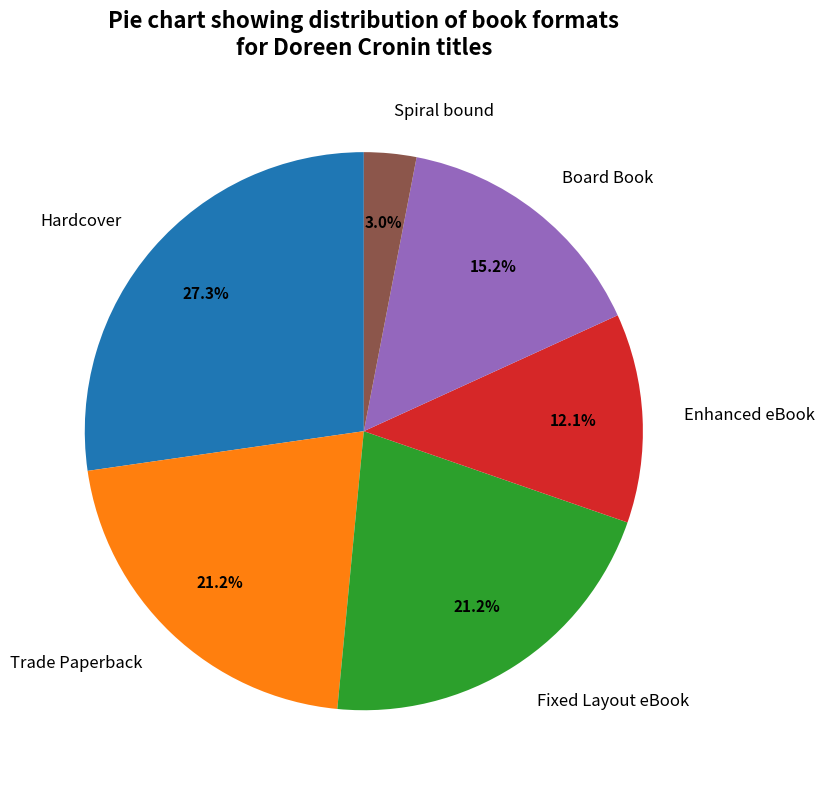

Which has a higher value, Spiral bound or Fixed Layout eBook?

Fixed Layout eBook